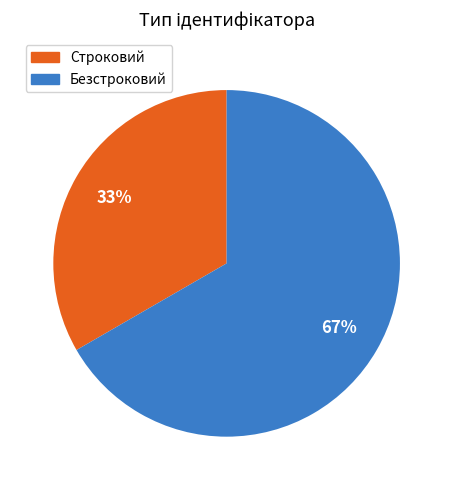

Is it true that Строковий is 33% of the pie?

True